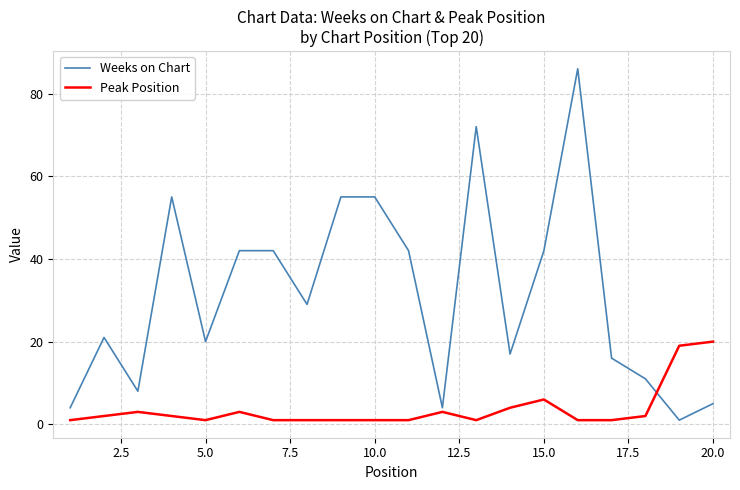

What is the maximum value shown in the chart?

86